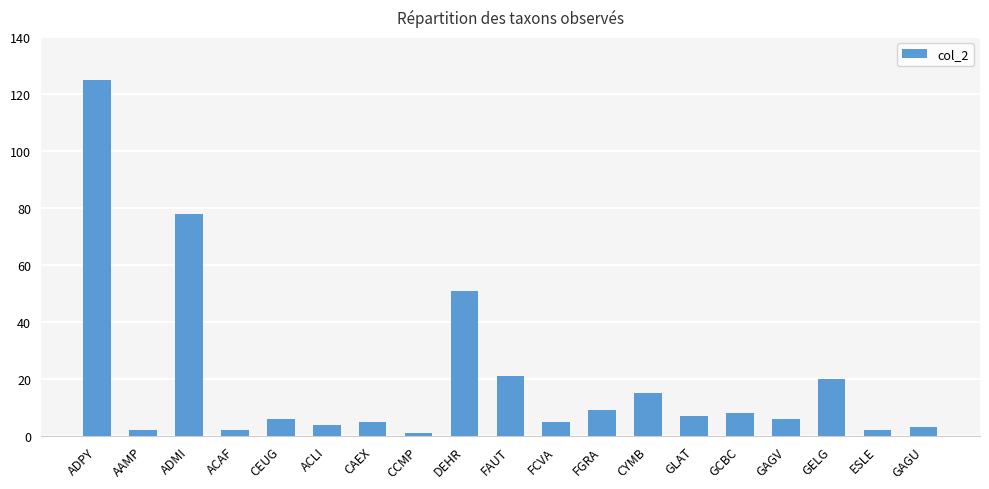

What is the average value?

19